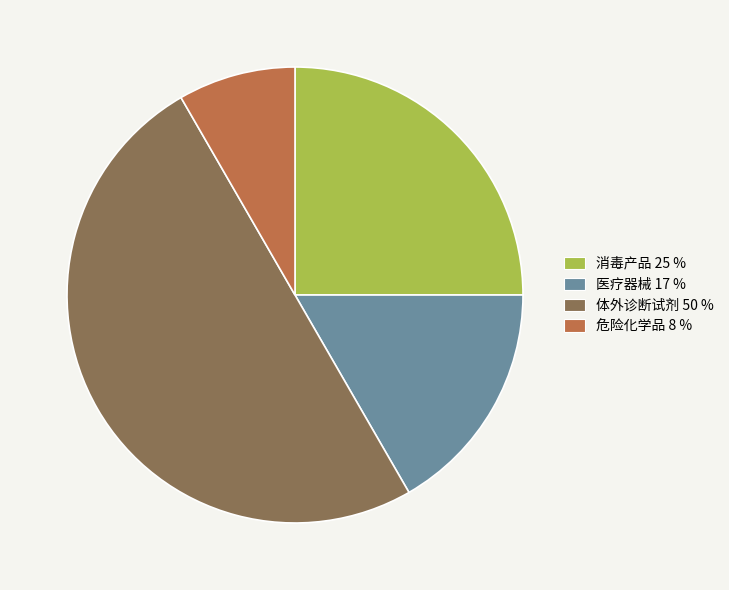

Combined, do 体外诊断试剂 50 % and 消毒产品 25 % account for over 50%?

Yes